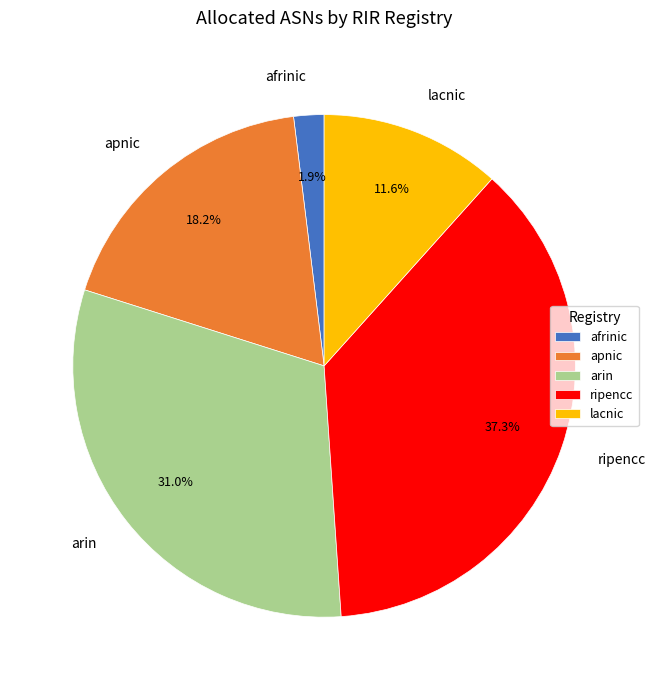

How many segments does this pie chart have?

5